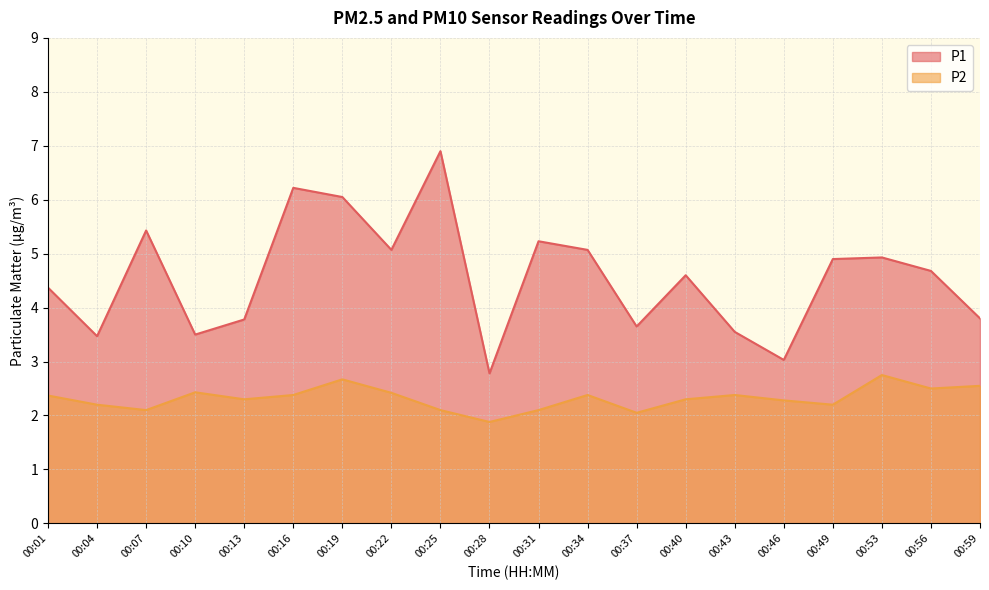

Rank the series by their average value, from lowest to highest.

P2, P1